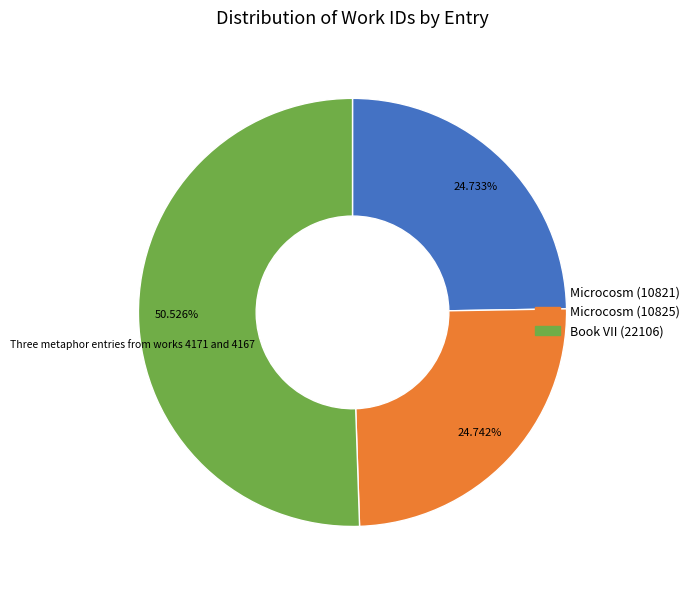

Between Microcosm (10825) and Book VII (22106), which is larger?

Book VII (22106)